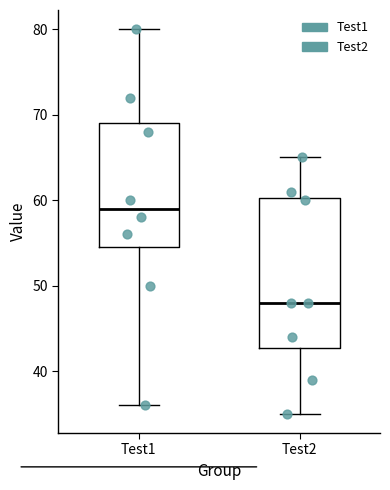

Reading left to right, read every box against the y-axis: the position of its median line, the range the box covers, and the ends of its whiskers. The values are not printed on the chart, so give them approximately, as read against the axis.

Test1: median 59, box 55 to 69, whiskers 36 to 80
Test2: median 48, box 43 to 60, whiskers 35 to 65